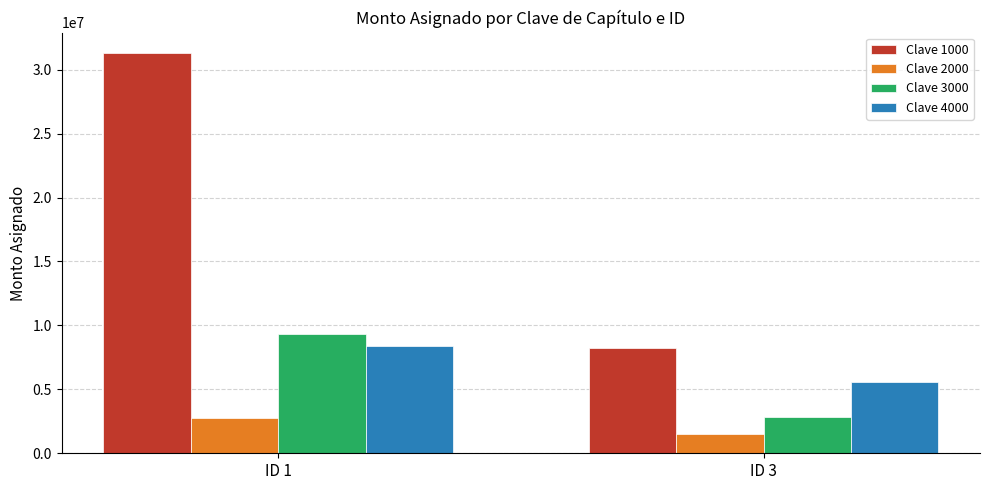

Rank the categories by Clave 2000 value from highest to lowest.

ID 1, ID 3